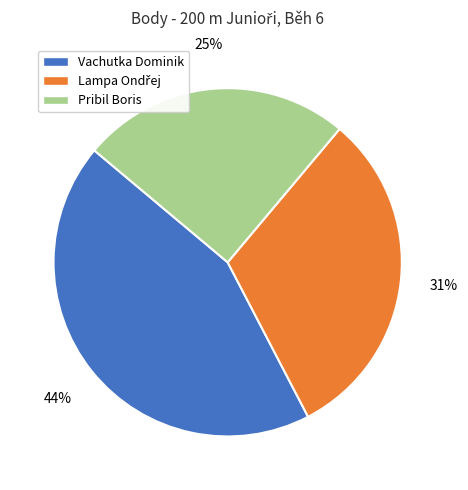

What percentage is the Pribil Boris slice, to the nearest percent?

25%